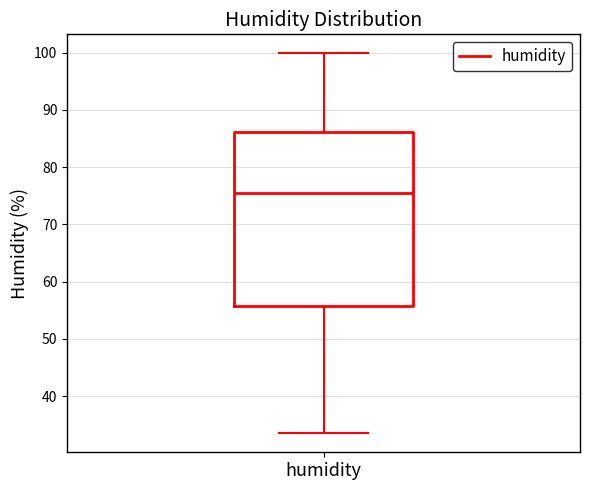

Where is the lower edge of the box for humidity on the y-axis? The values are not printed on the chart, so give them approximately, as read against the axis.

56